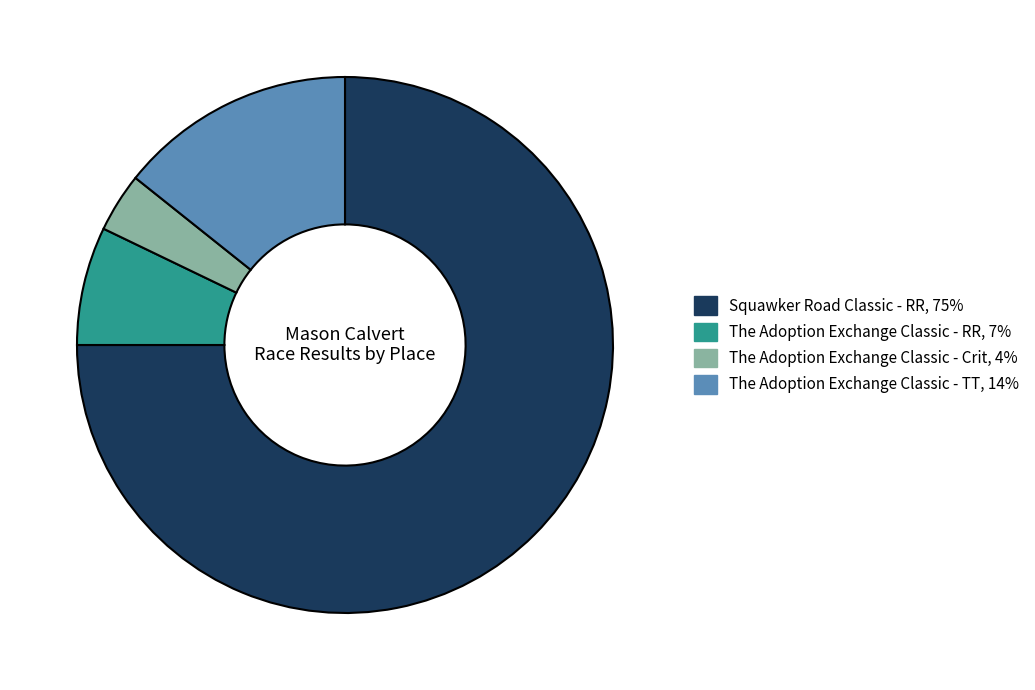

Which category has the smallest portion of the pie?

The Adoption Exchange Classic - Crit